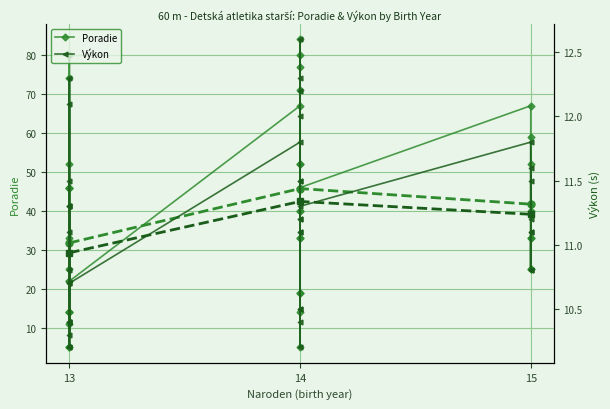

Where do Poradie and Výkon first cross each other?

13 and 13